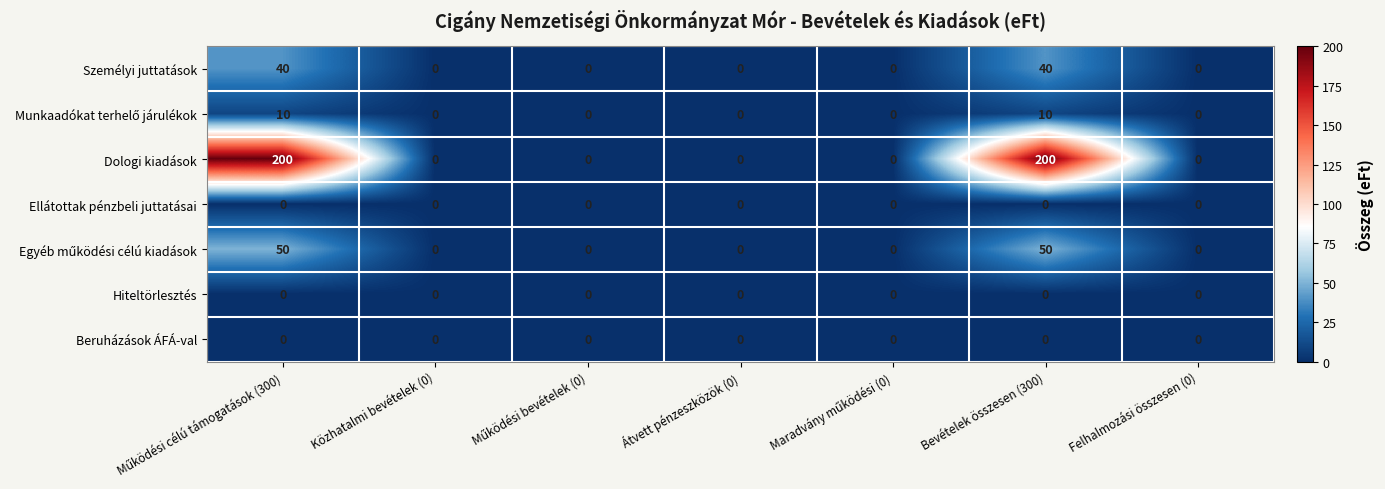

Is it true that Személyi juttatások equals 13 at Közhatalmi bevételek (0)?

False